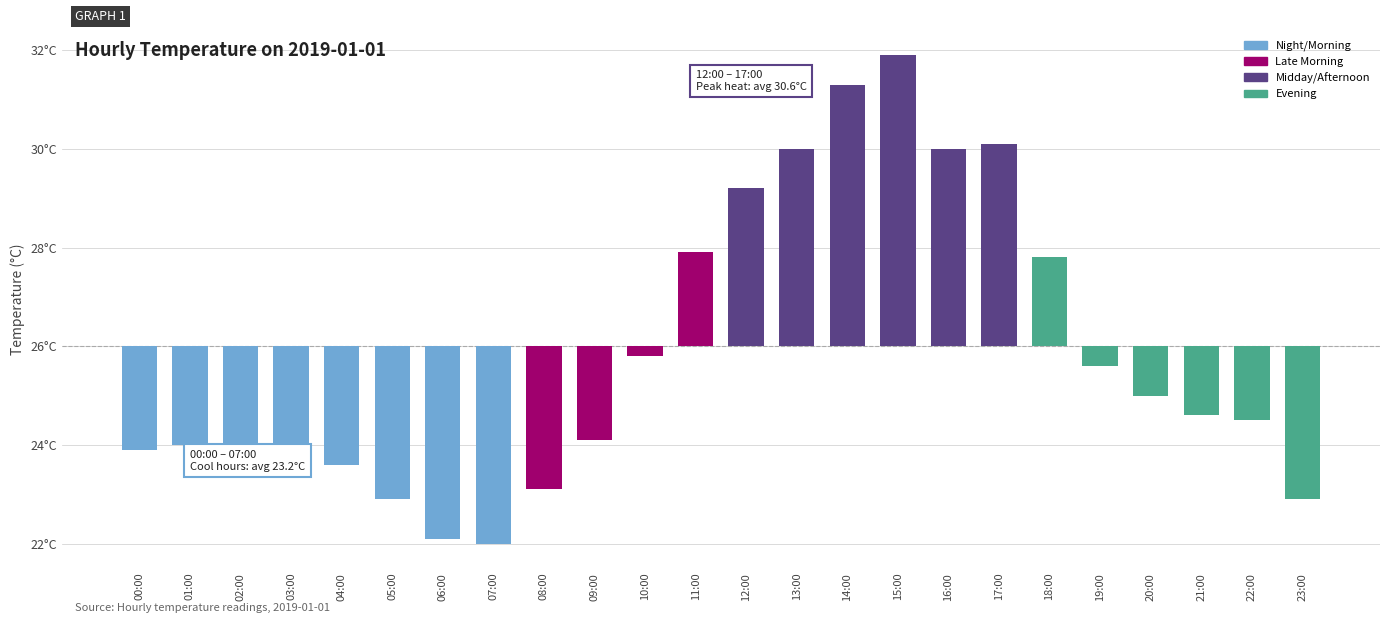

Are the bars horizontal?

No